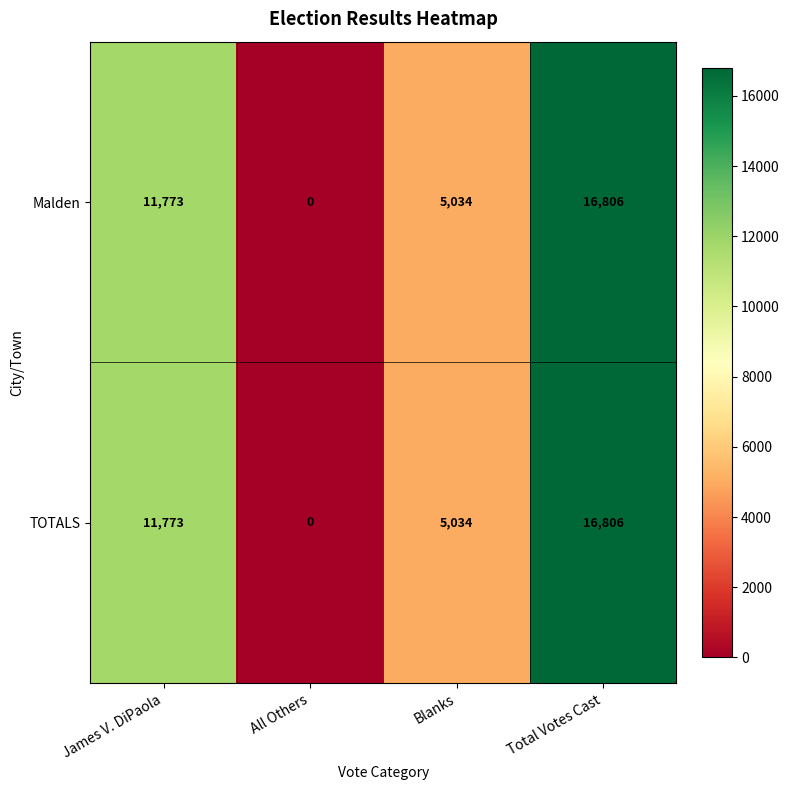

What is the total value across all series at James V. DiPaola?

23546